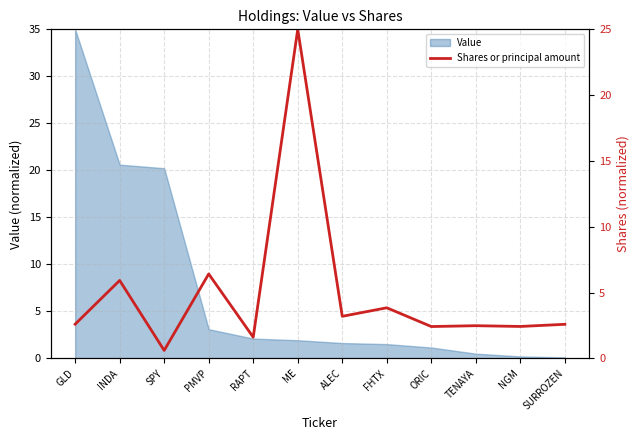

The value of Value at ALEC is 1.6. True or false?

True